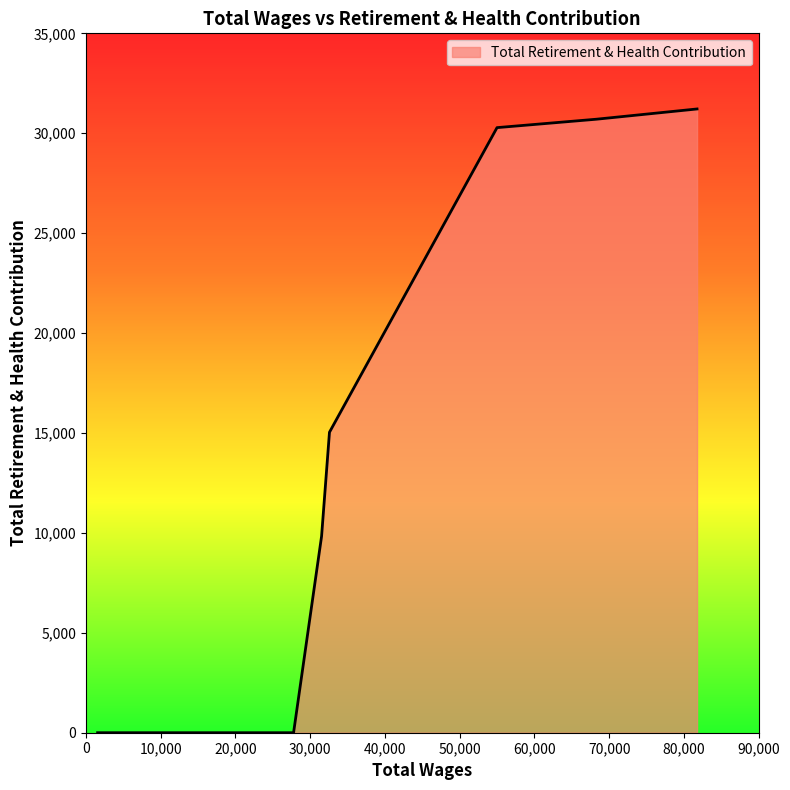

What is the difference between the maximum and minimum values?

31215